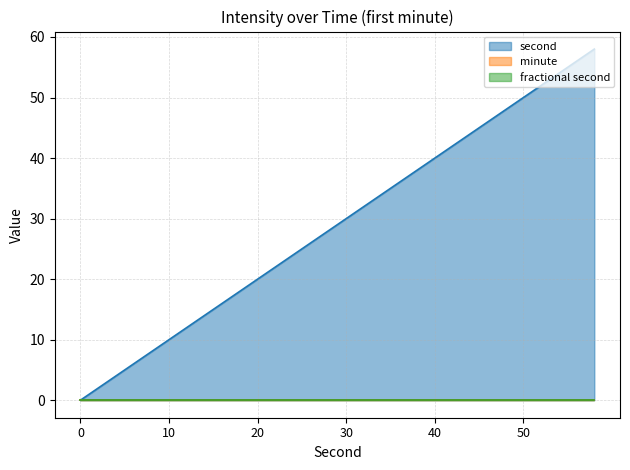

At how many categories does at least one series exceed 40?

9